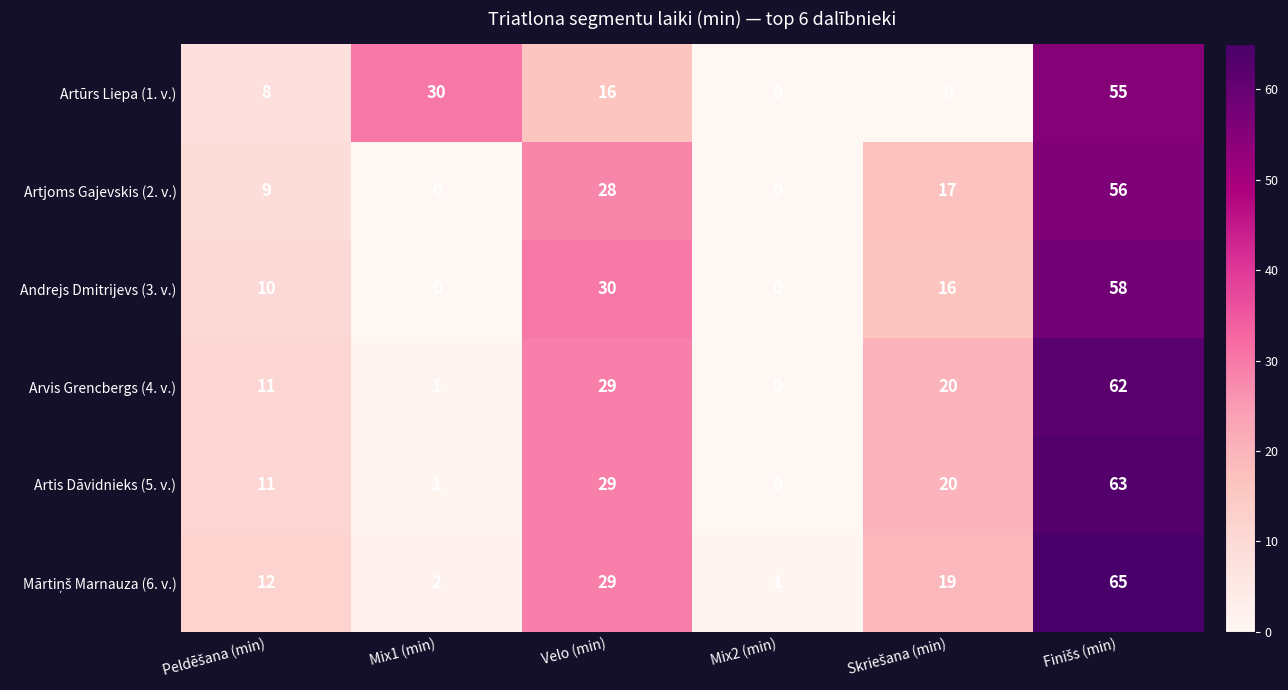

What is the difference between the Andrejs Dmitrijevs (3. v.) values at Mix2 (min) and Velo (min)?

30